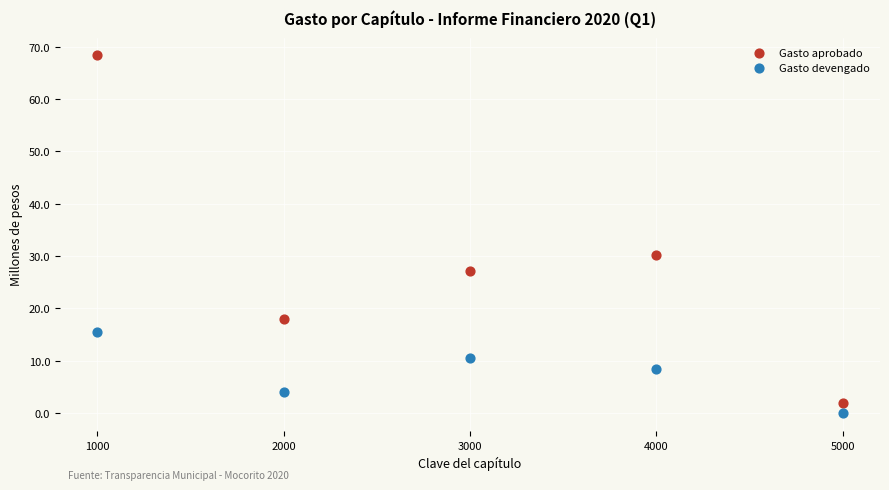

In the Gasto aprobado series, what Y value is closest to 35?

30.3